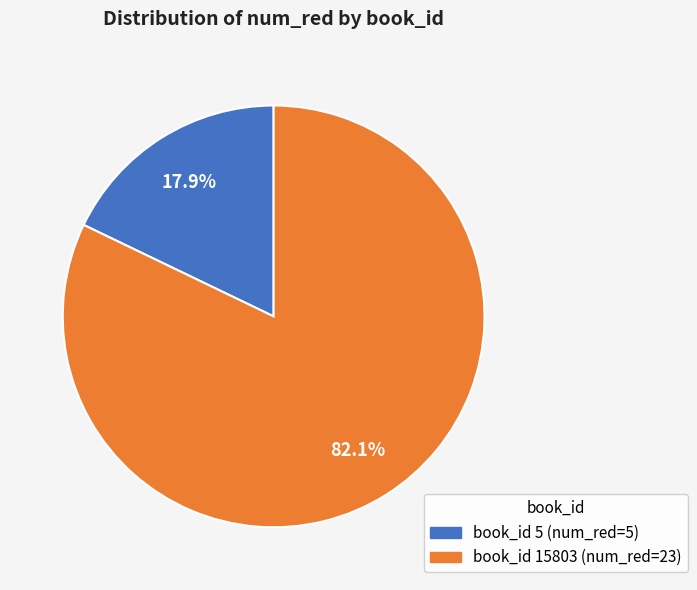

Is there a majority slice in this chart?

Yes